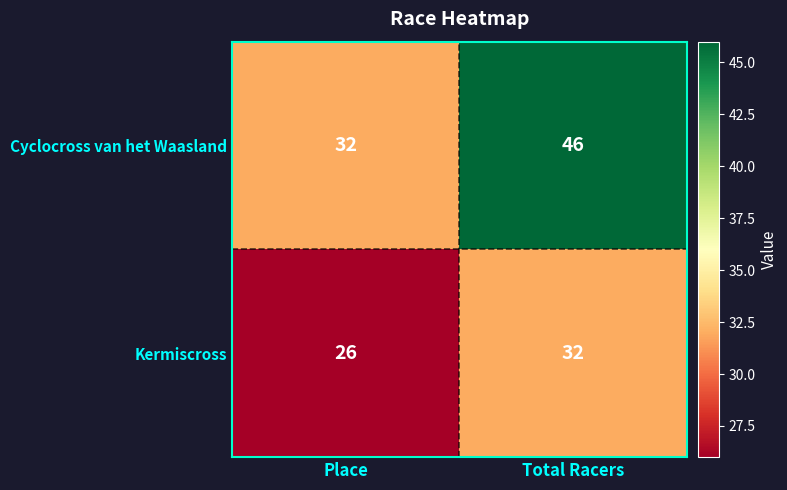

Reading left to right, transcribe all the data shown in this chart.

Cyclocross van het Waasland: 32	46
Kermiscross: 26	32